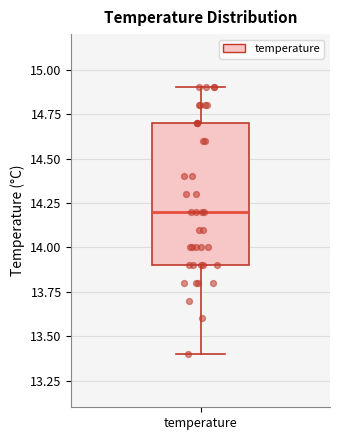

Where does the median line of the box for temperature sit on the y-axis? The values are not printed on the chart, so give them approximately, as read against the axis.

14.2